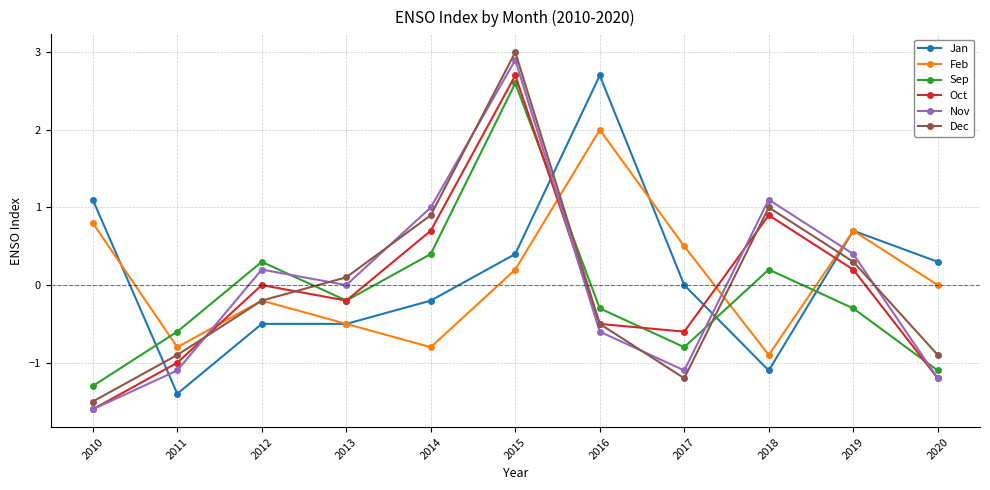

Read the Dec value at 2012.

-0.2